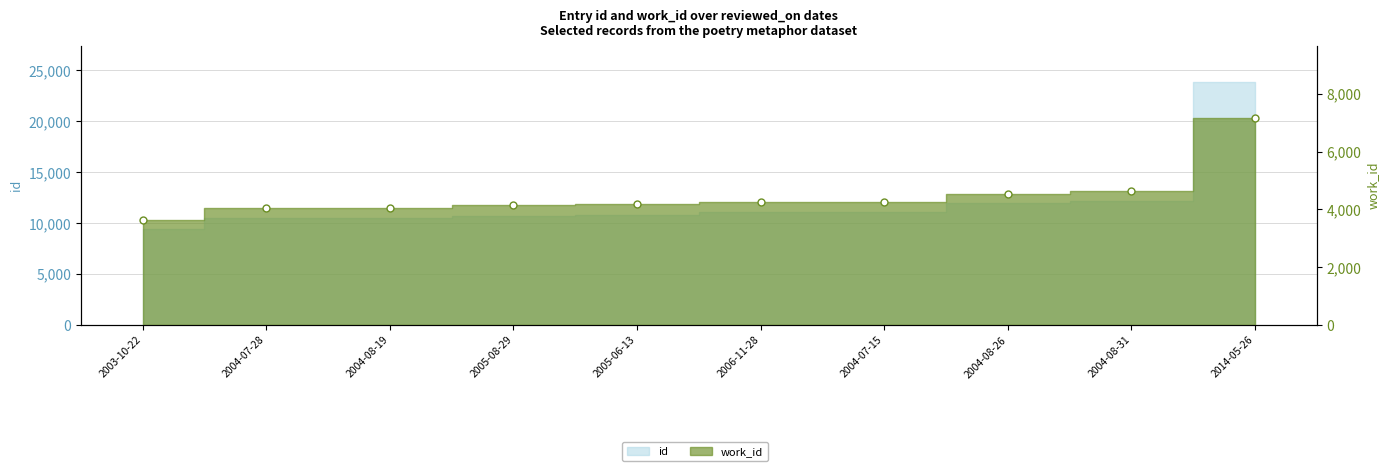

Rank the categories by value from lowest to highest.

2003-10-22, 2004-07-28, 2004-08-19, 2005-08-29, 2005-06-13, 2006-11-28, 2004-07-15, 2004-08-26, 2004-08-31, 2014-05-26